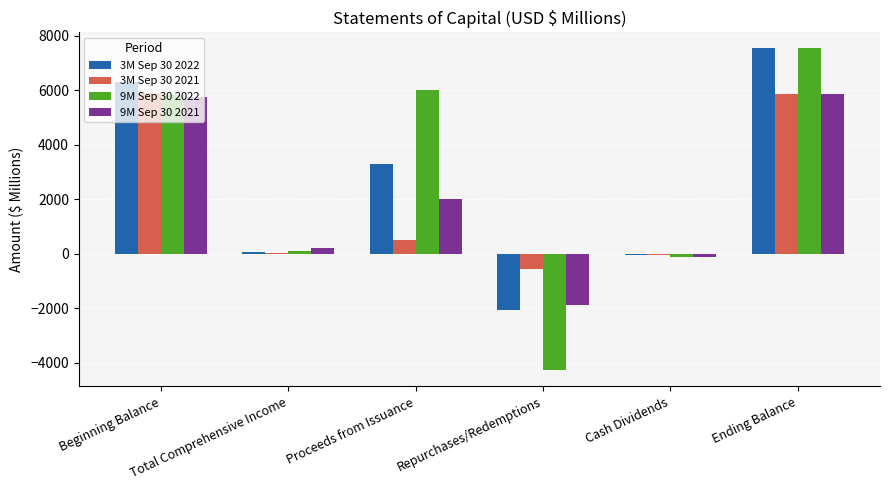

What is the maximum value shown in the chart?

7532